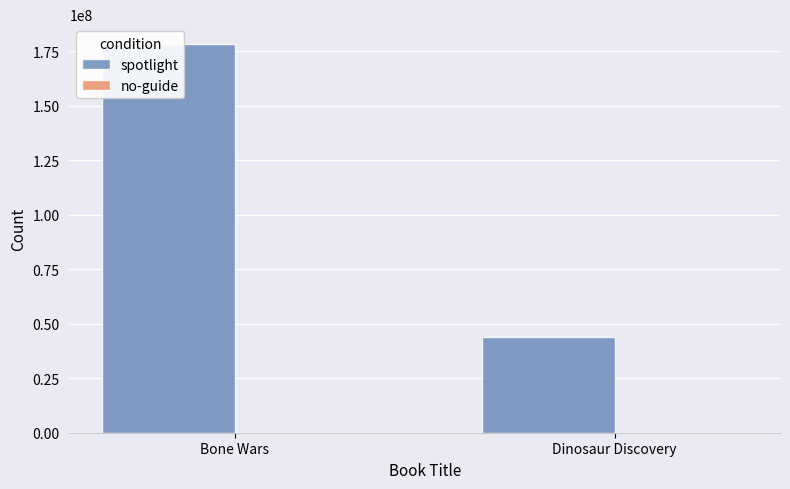

At how many categories does at least one series exceed 7565945?

2